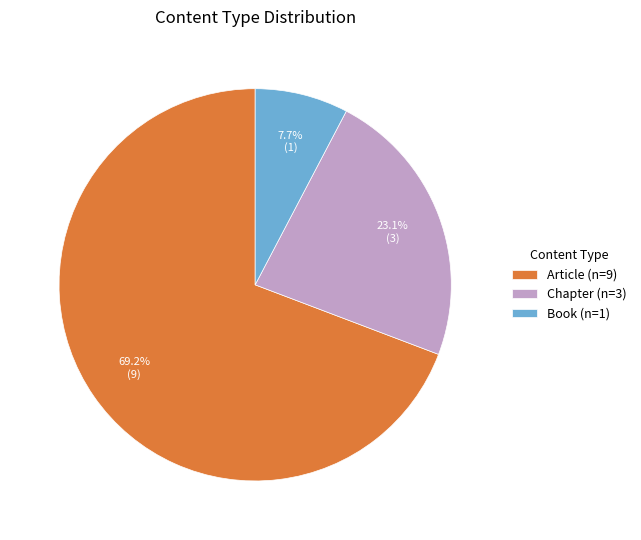

To the nearest percent, what is the difference between the largest and smallest slice percentages?

62%